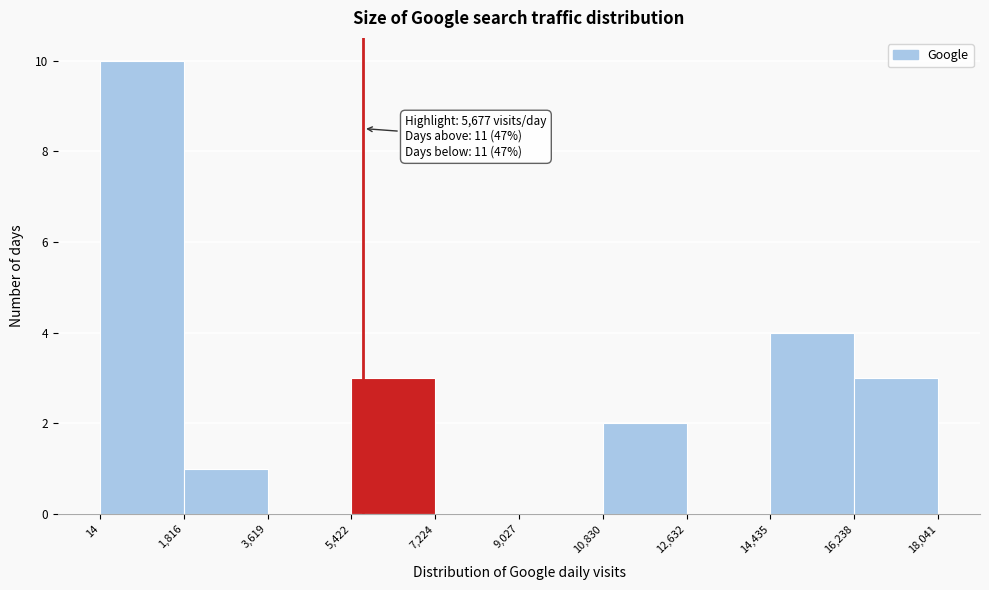

Which range on the x-axis has the tallest bar?

14 to 1,816